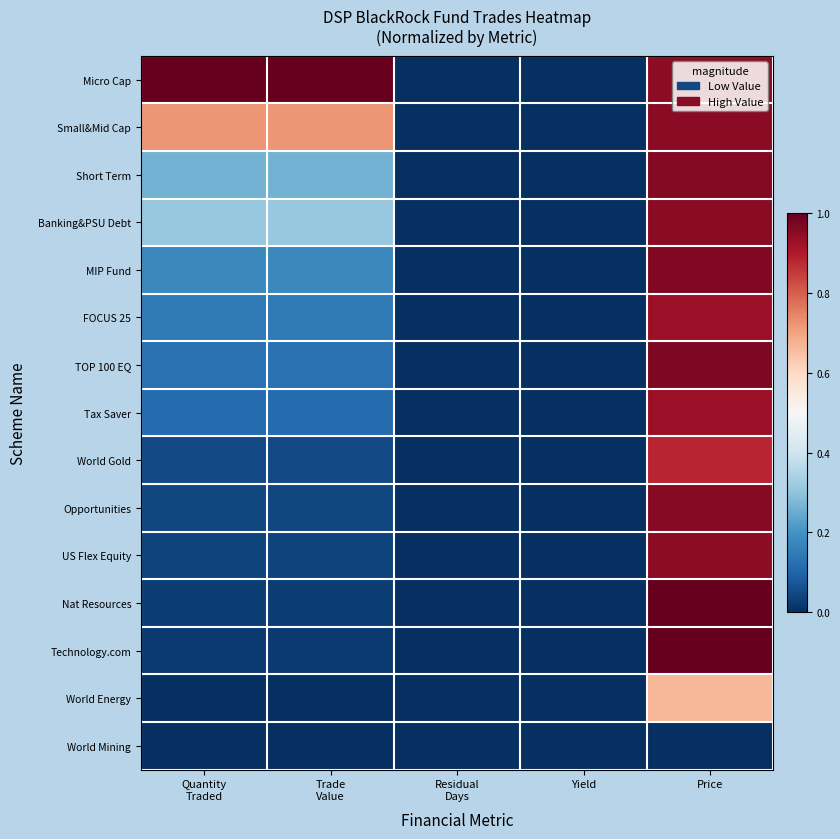

Rank the series by their maximum value, from lowest to highest.

World Mining, World Energy, World Gold, Tax Saver, FOCUS 25, US Flex Equity, Banking&PSU Debt, Small&Mid Cap, Opportunities, Short Term, MIP Fund, TOP 100 EQ, Micro Cap, Nat Resources, Technology.com